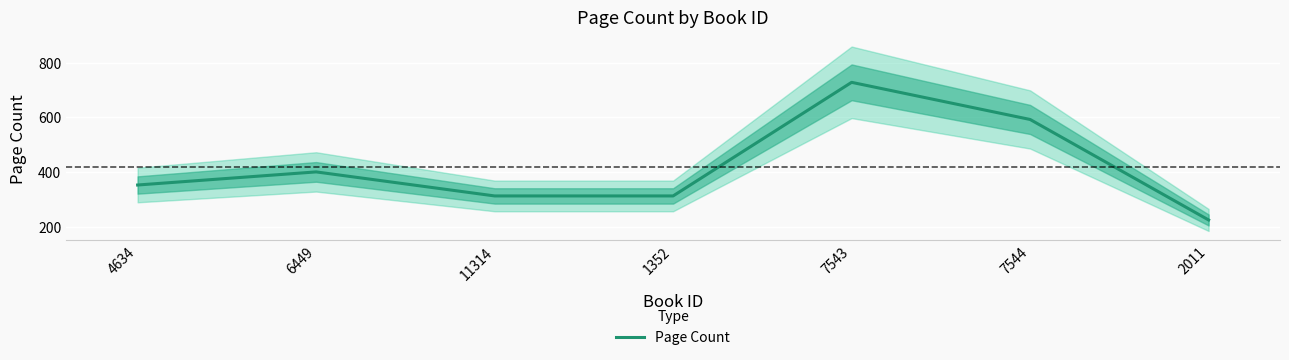

What is the greatest value displayed?

728